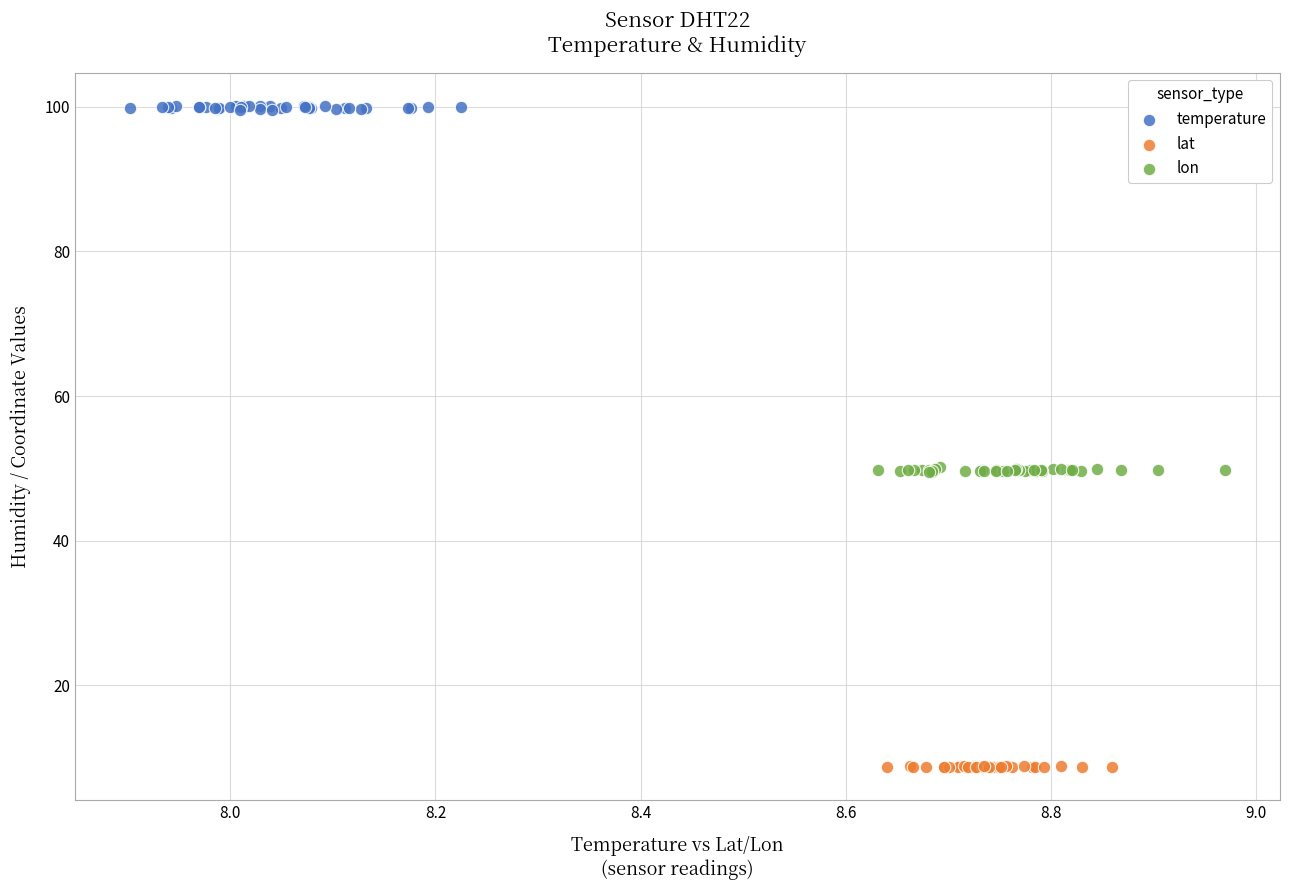

Which series contains the lowest Y value?

lat